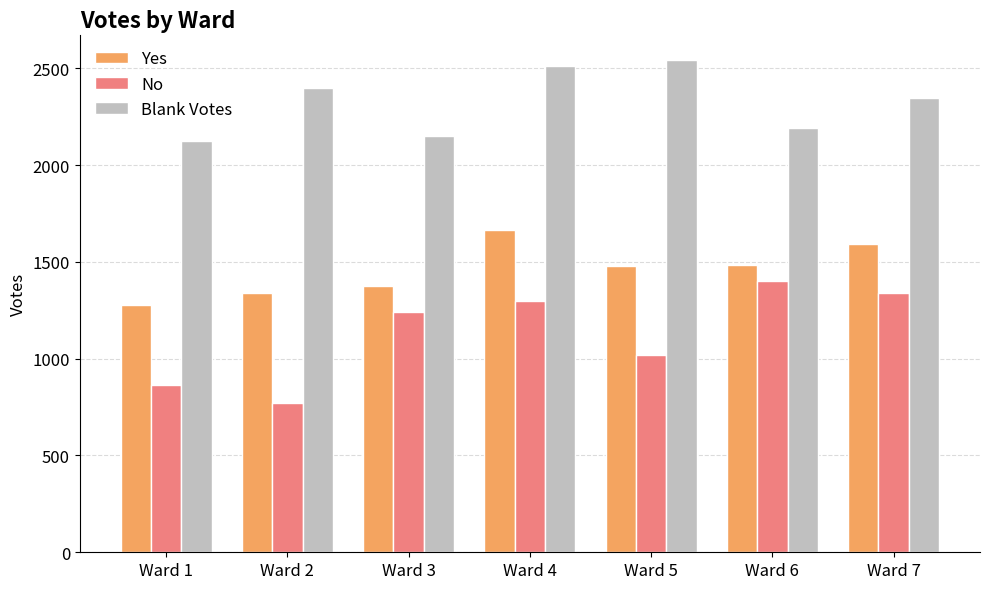

Where is No nearest to the value 1086?

Ward 5